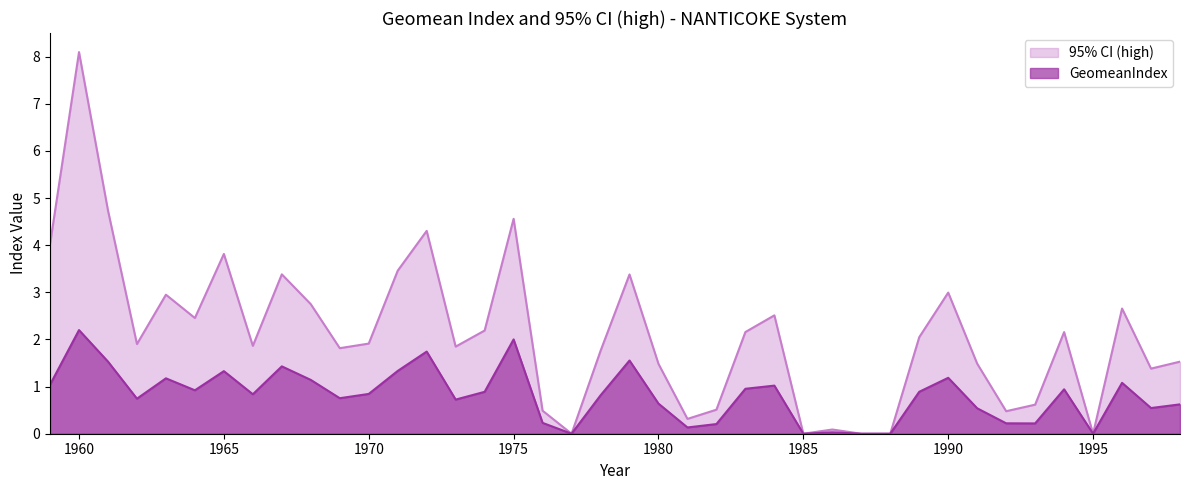

The 95% CI (high) series shows 1.1 at 1966. True or false?

False